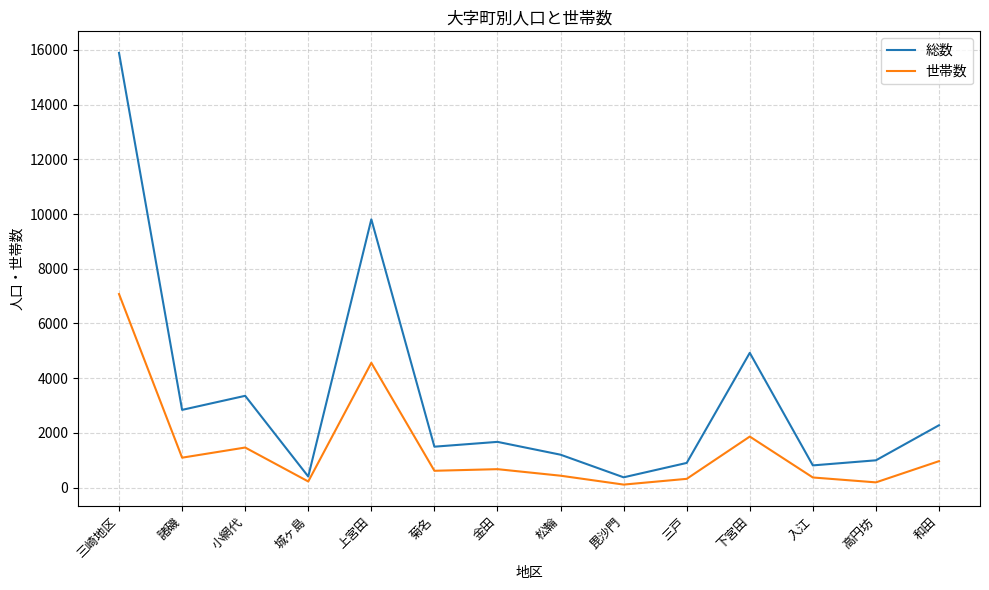

True or false: 総数 and 世帯数 intersect in this chart.

False